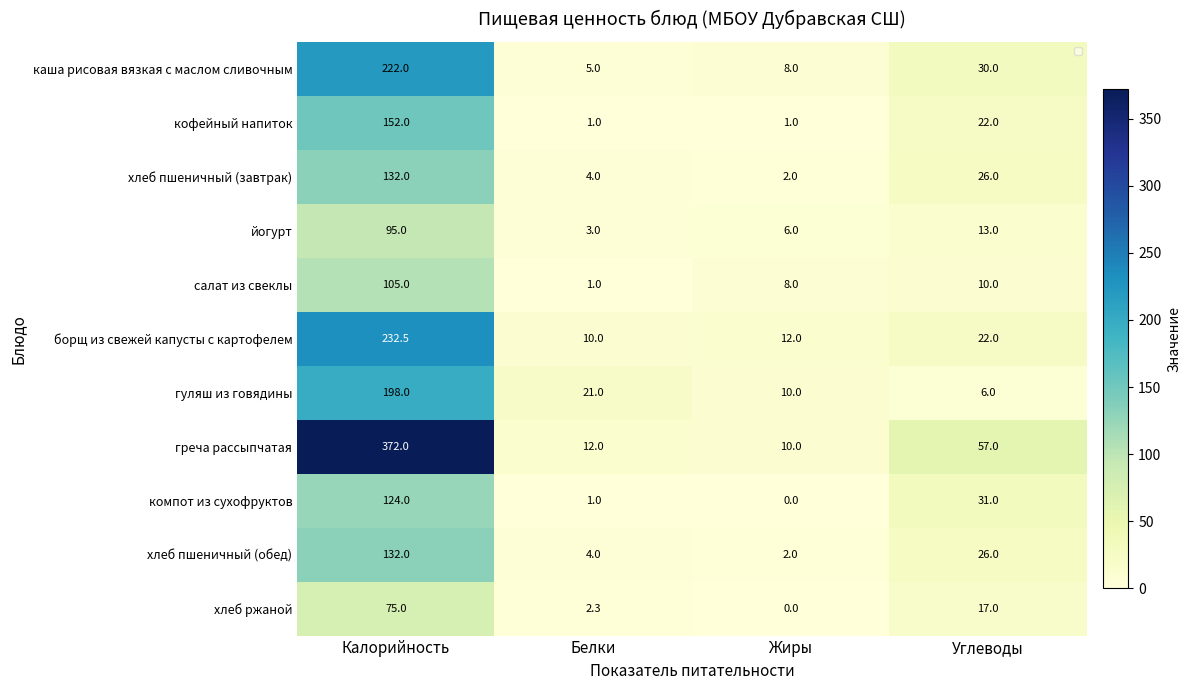

What is the sum of all йогурт values?

117.0